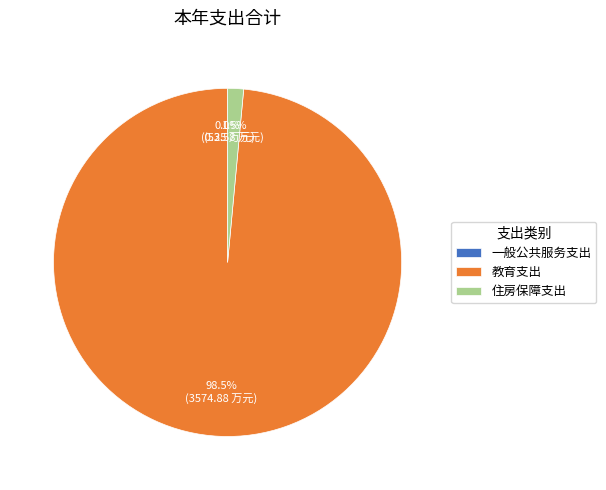

Between 教育支出 and 住房保障支出, which is larger?

教育支出